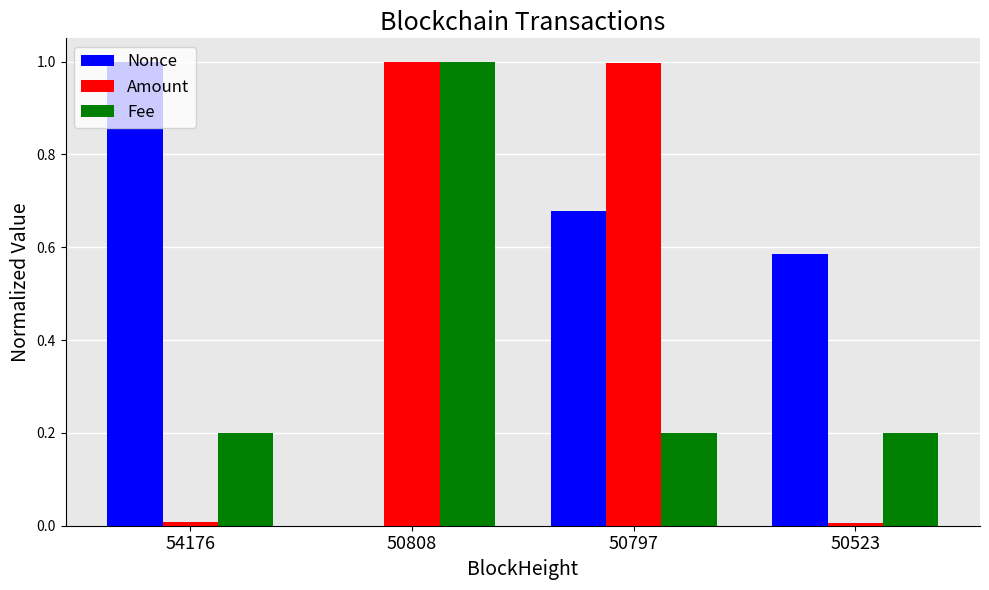

Which series has the largest total across all categories?

Nonce